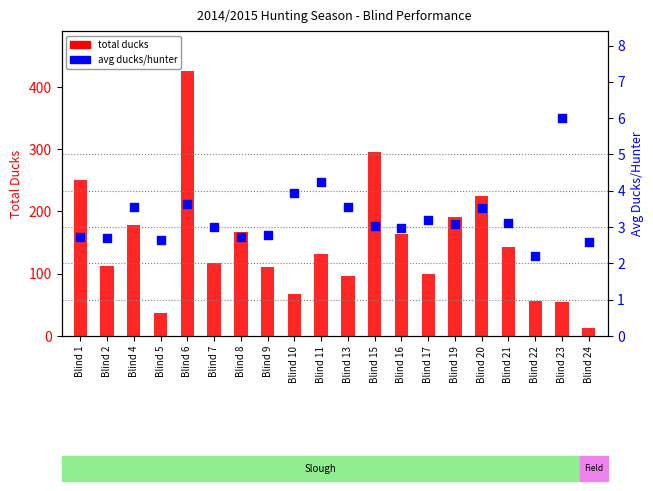

At how many categories does at least one series exceed 385?

1